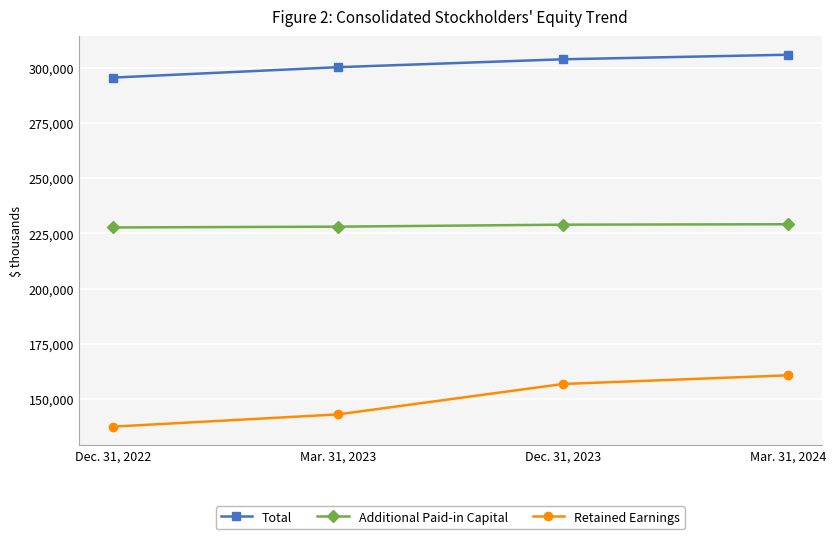

True or false: Retained Earnings and Total intersect in this chart.

False